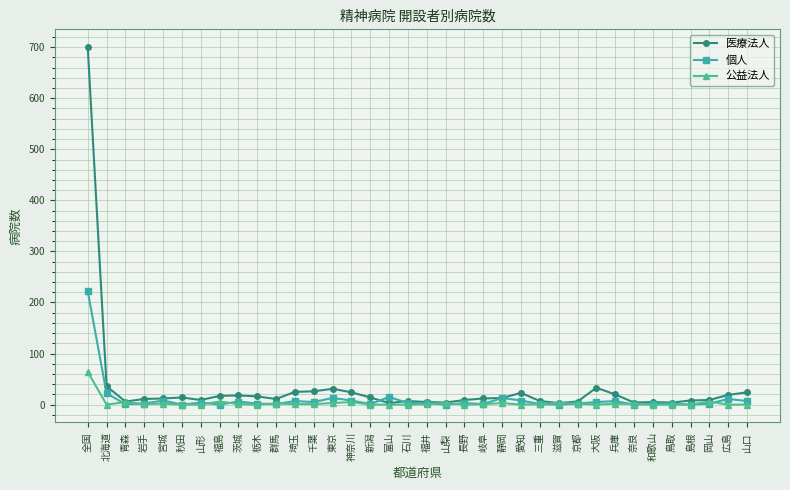

How many lines are shown in the chart?

3